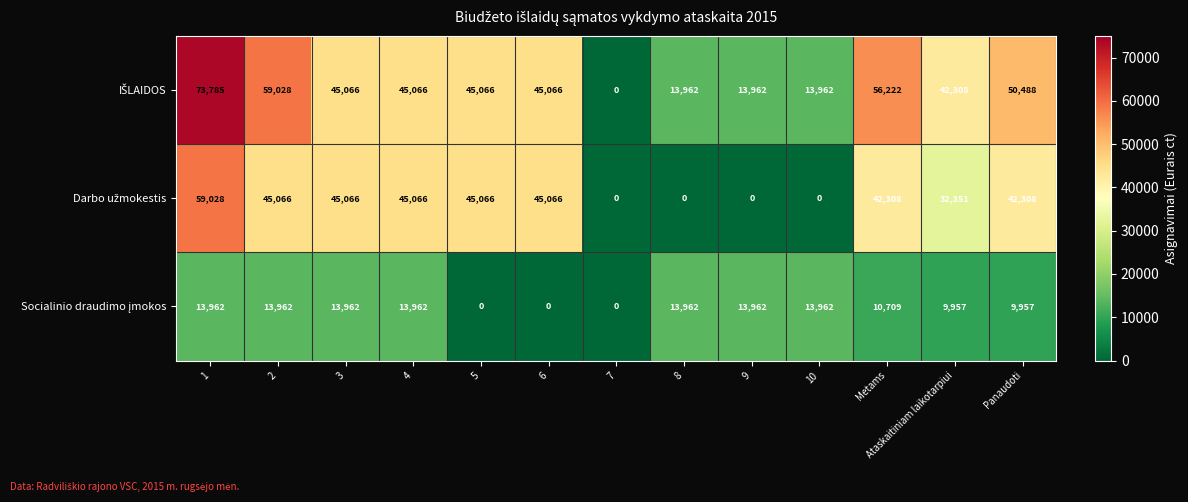

Count the number of categories in the chart.

13